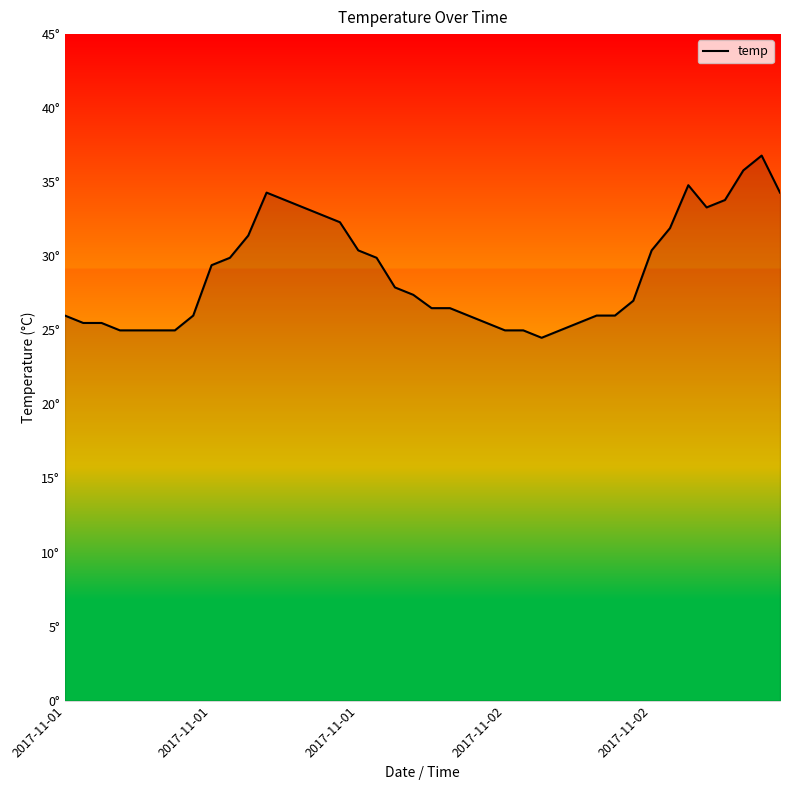

What is the value of the 7th point from the left?

25.0